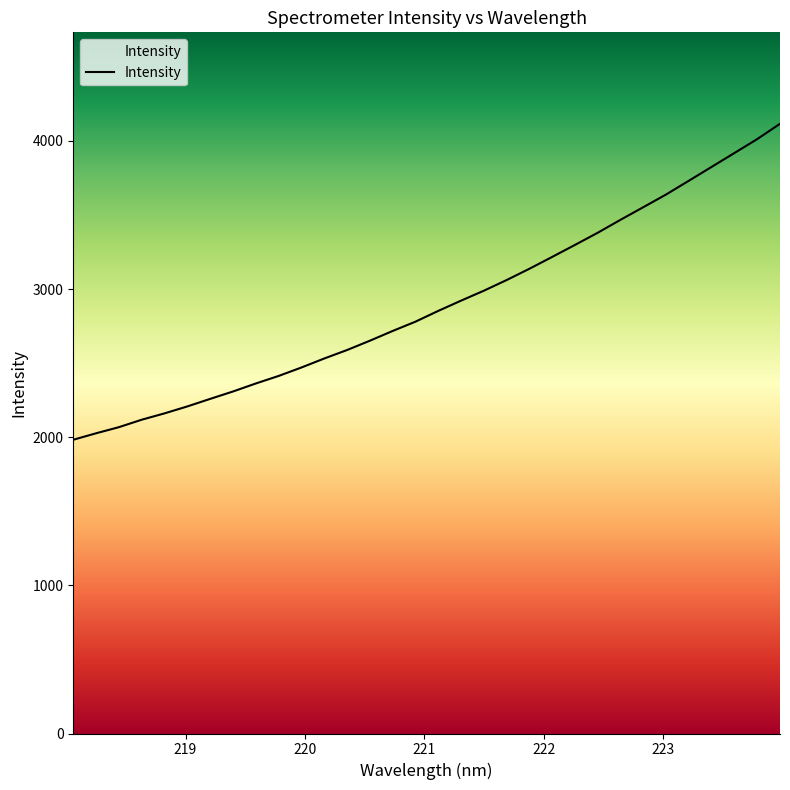

What is the maximum value shown in the chart?

4115.3